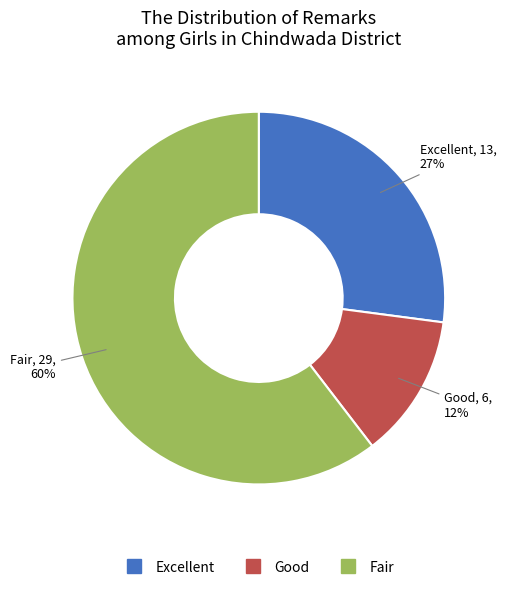

The Fair slice represents 71% of the pie. True or false?

False